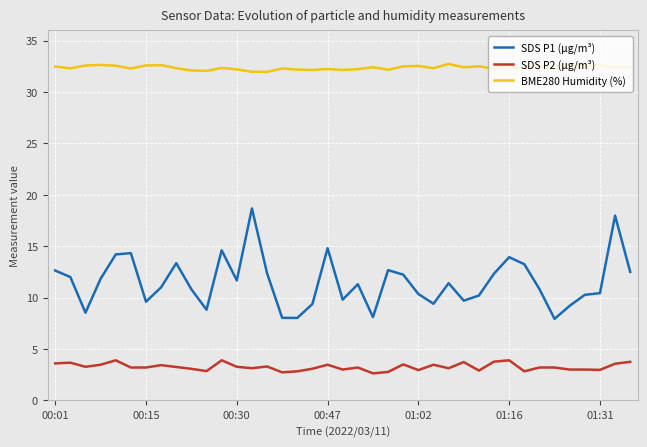

At how many categories does at least one series exceed 2?

39